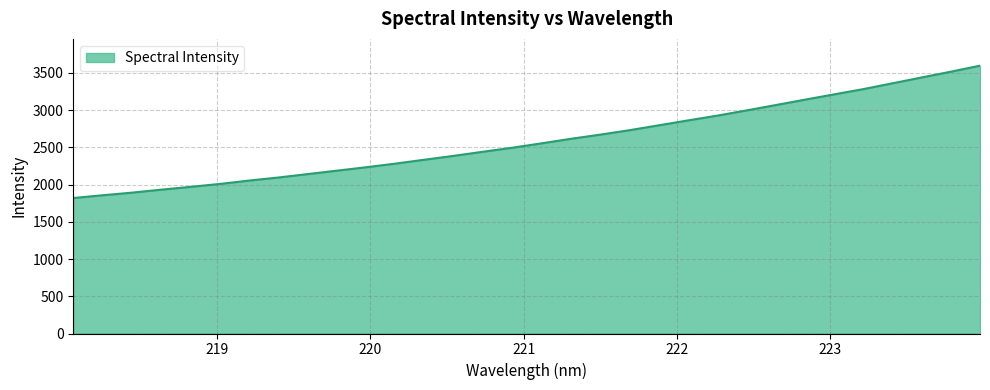

What is the difference between the maximum and minimum values?

1777.9